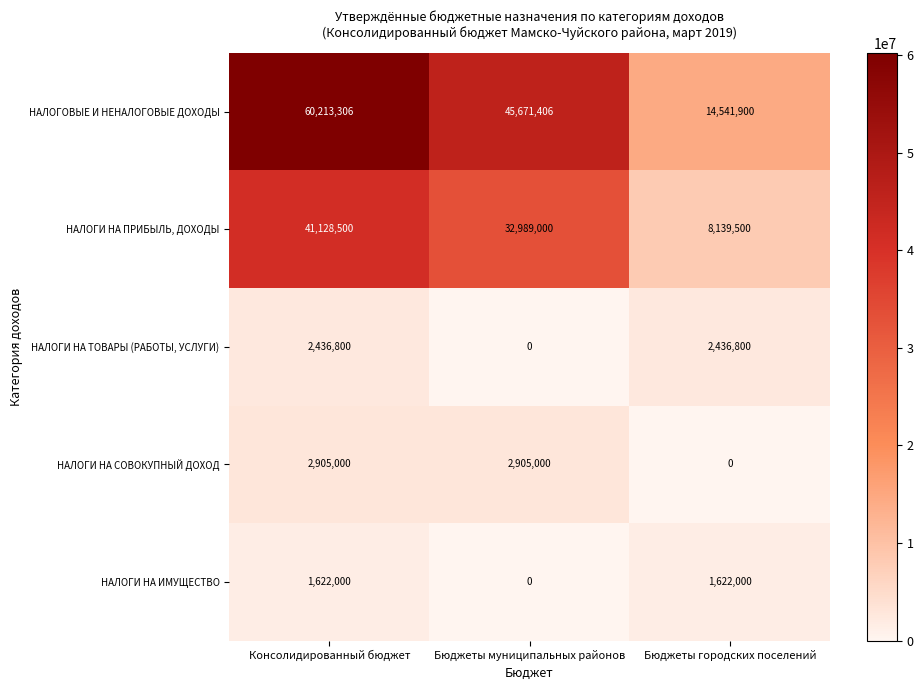

Which series changed the most between Консолидированный бюджет and Бюджеты городских поселений?

НАЛОГОВЫЕ И НЕНАЛОГОВЫЕ ДОХОДЫ